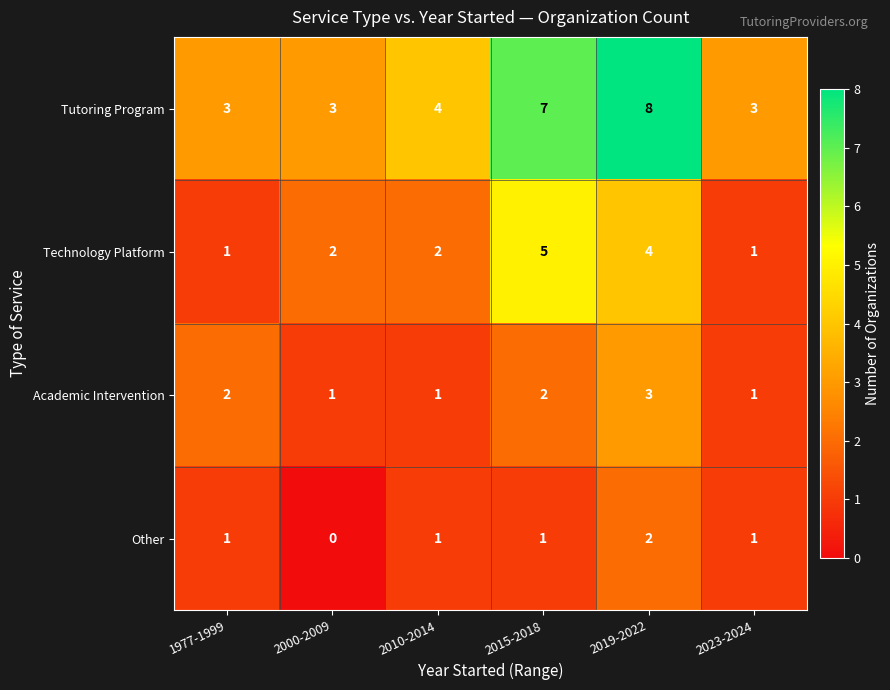

How many Technology Platform values are between 1 and 4?

5